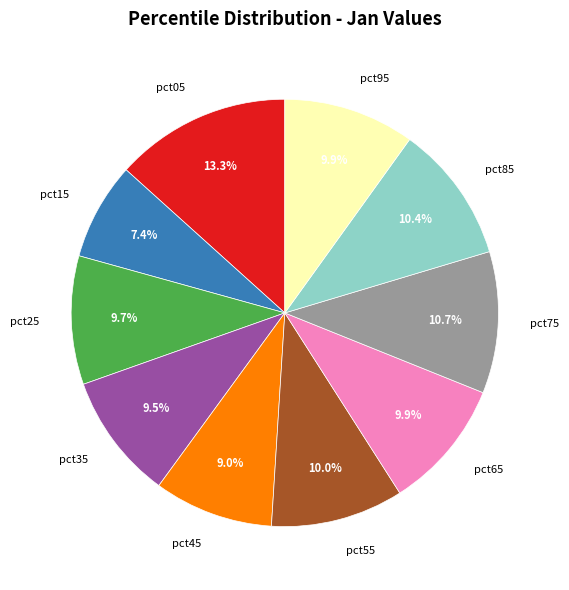

Which category has the smallest portion of the pie?

pct15